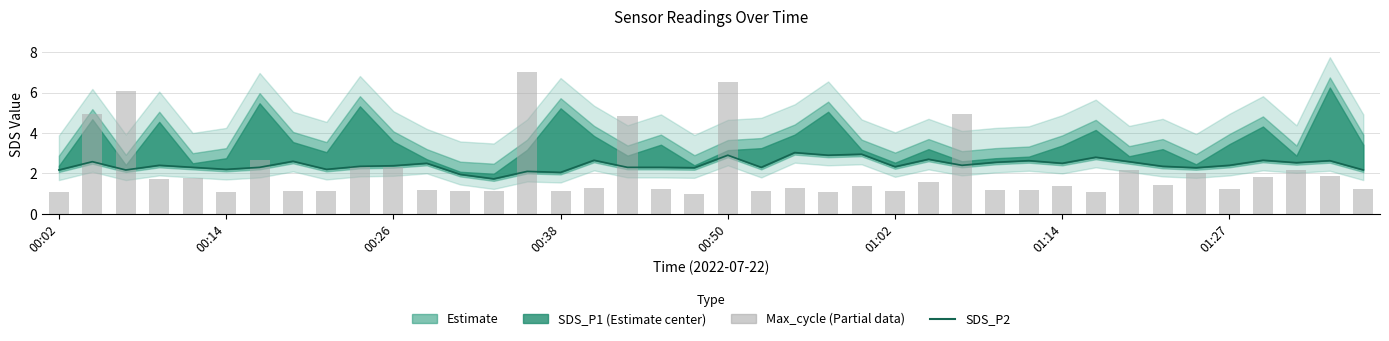

What is the average value of the Max_cycle (norm) series?

2.1